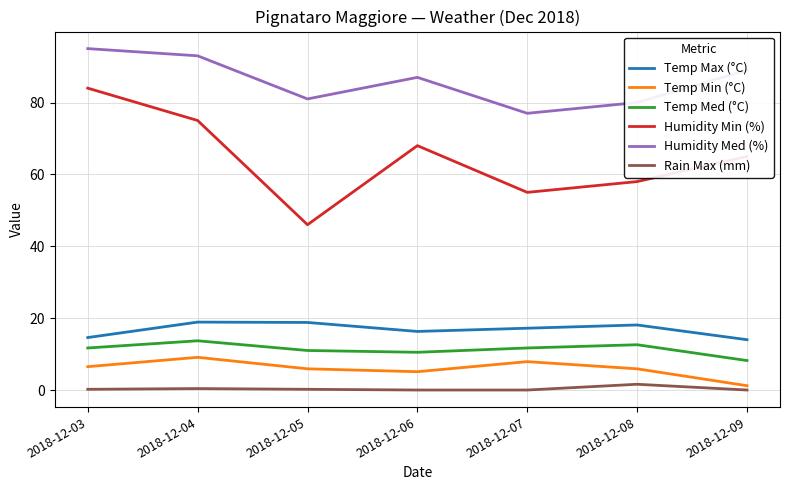

Which series has the largest total across all categories?

Humidity Med (%)